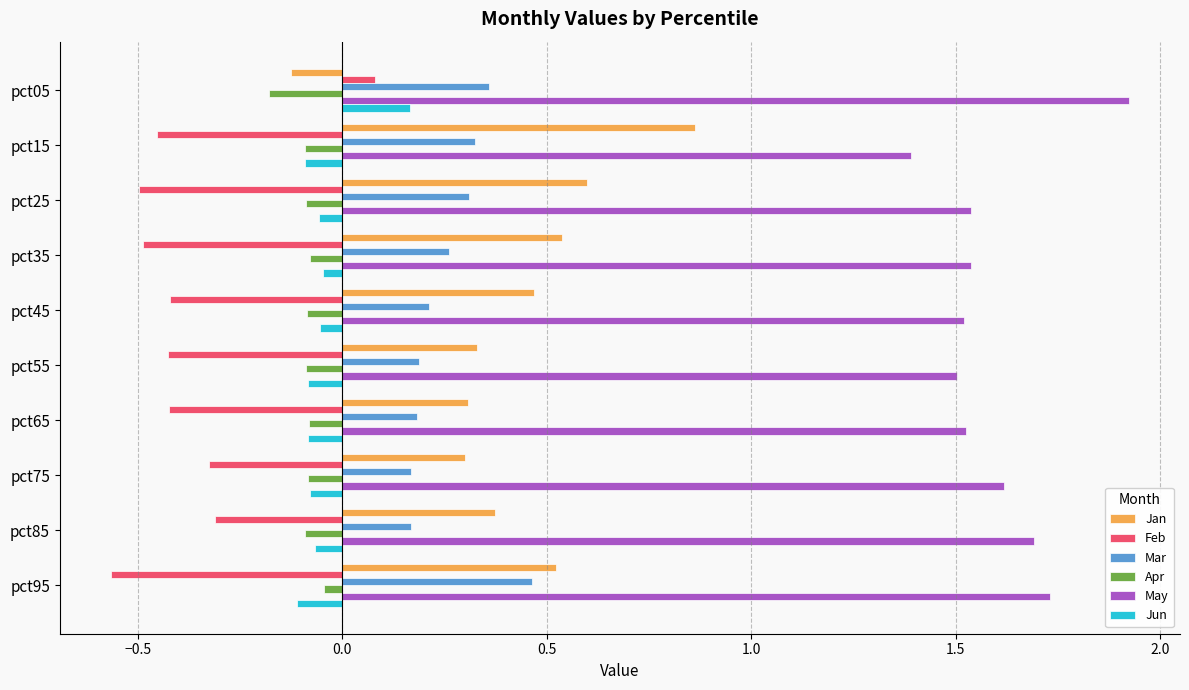

What is the sum of the Feb values at pct65 and pct45?

-0.8